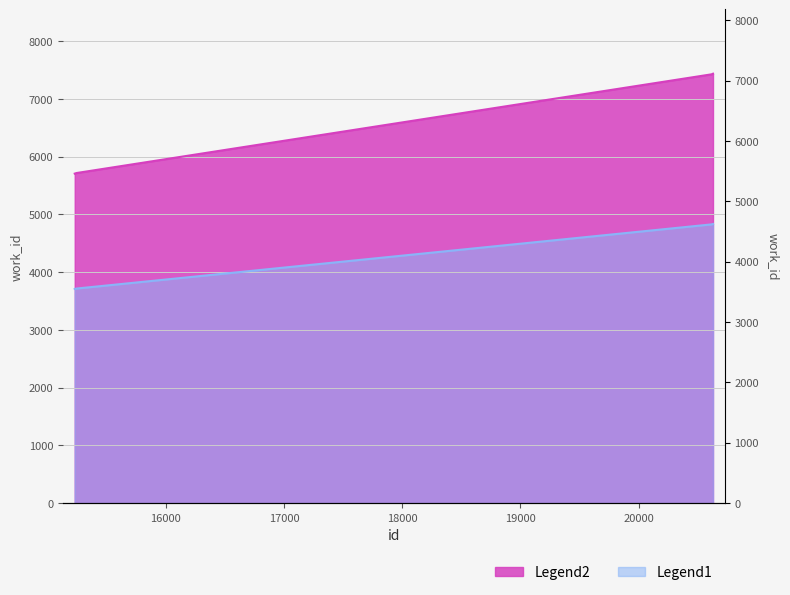

True or false: Legend1 has a value of 4834.7 at 20629.

True